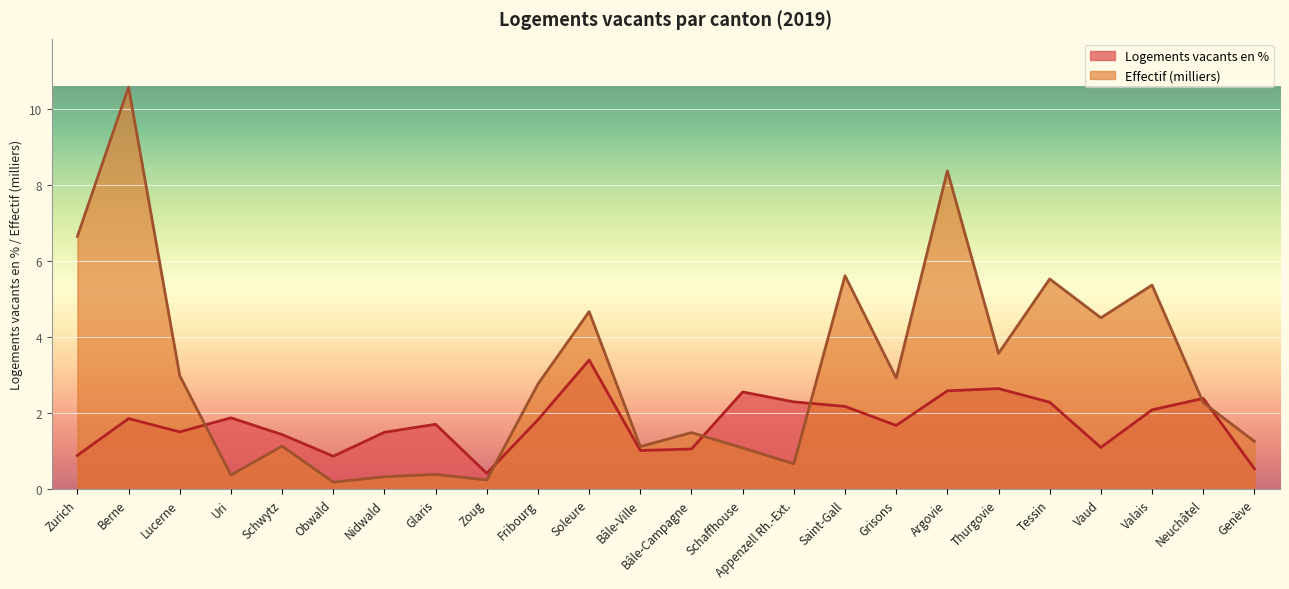

The Logements vacants en % series shows 2.1 at Lucerne. True or false?

False